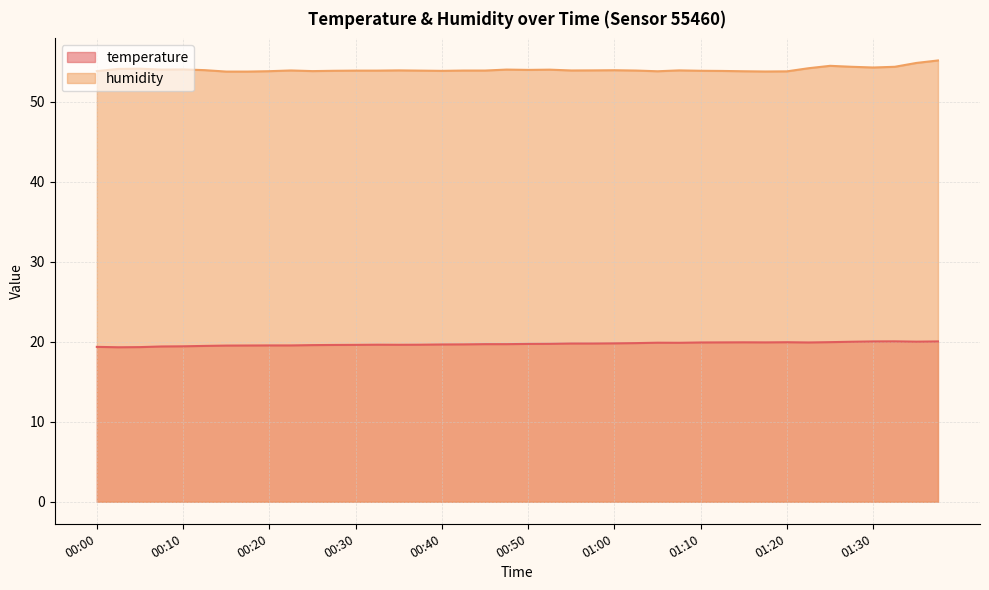

Where is the first local minimum for temperature?

00:03